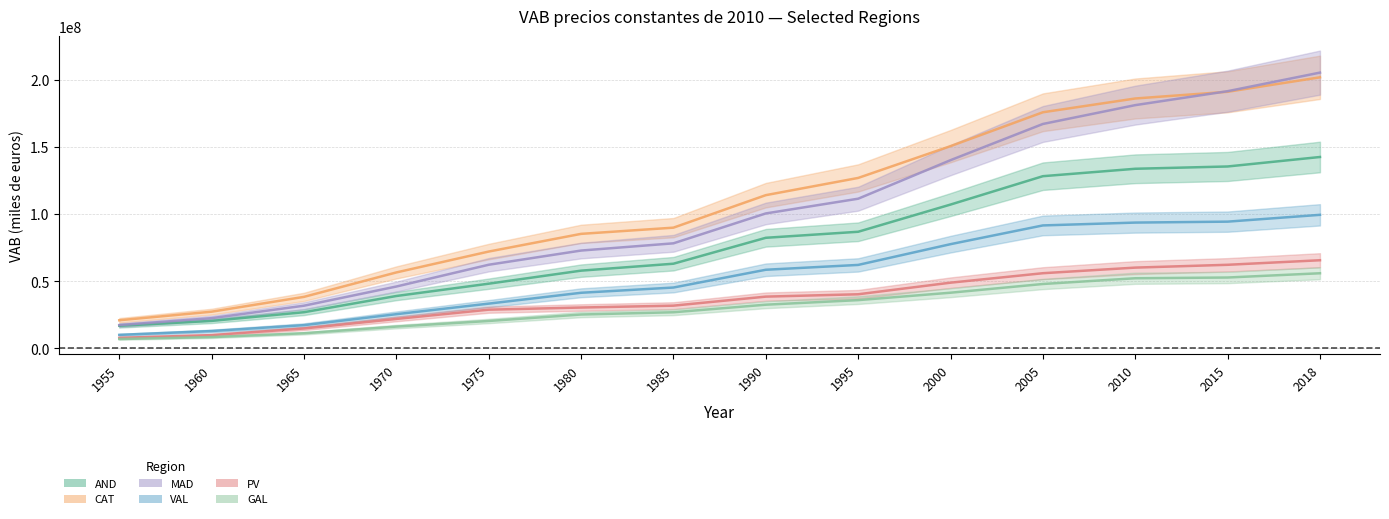

Which series has the largest total across all categories?

CAT